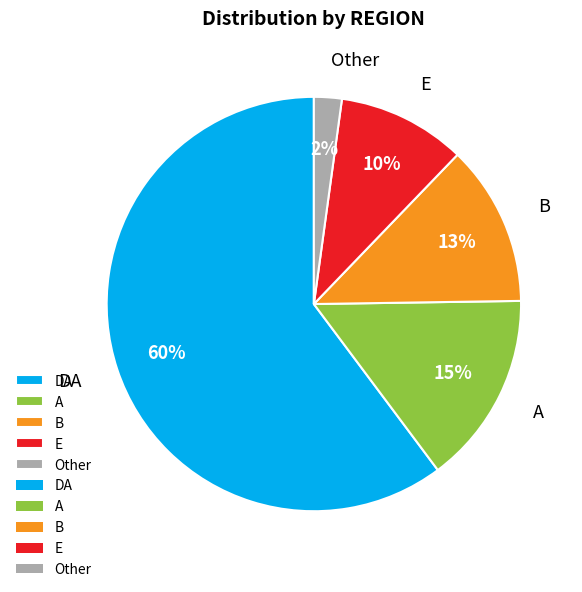

What percentage is the A slice, to the nearest percent?

15%